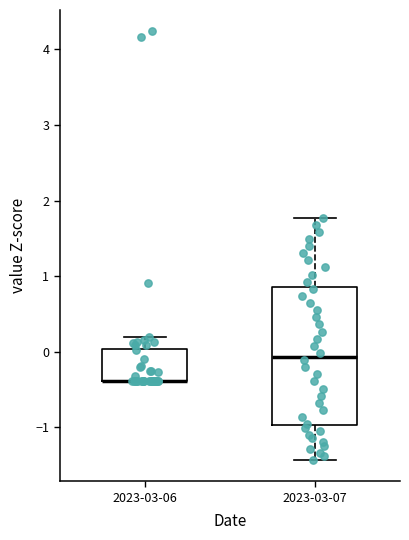

Reading left to right, transcribe this box plot: for each box, give where its median line is, the range the box spans, and where its two whiskers end, as read against the y-axis. The values are not printed on the chart, so give them approximately, as read against the axis.

2023-03-06: median -0.4 (drawn on the box's lower edge), box -0.4 to 0.0, whiskers -0.4 to 0.2
2023-03-07: median -0.1, box -1.0 to 0.9, whiskers -1.4 to 1.8